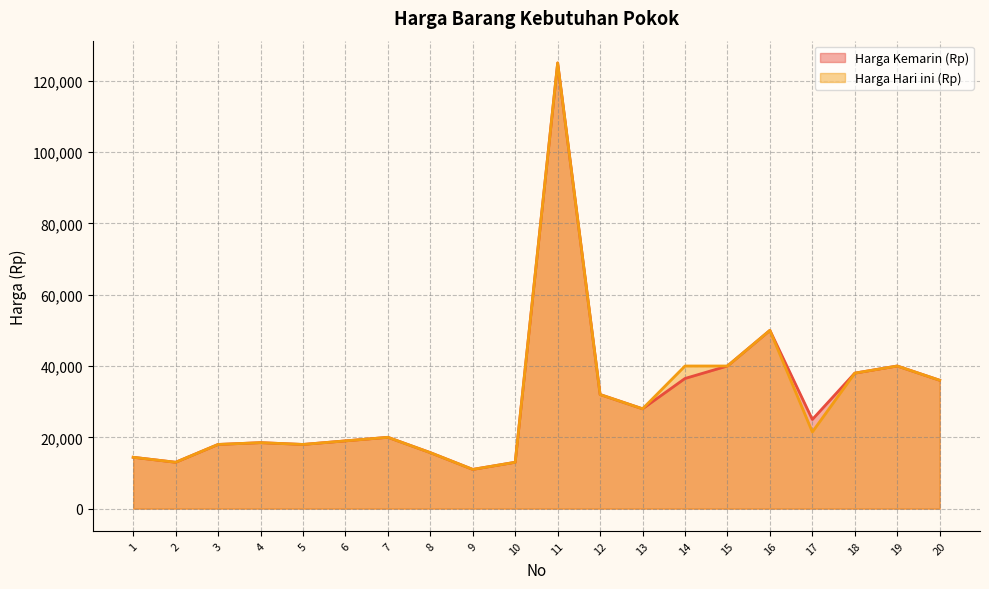

What is the minimum value shown in the chart?

11000